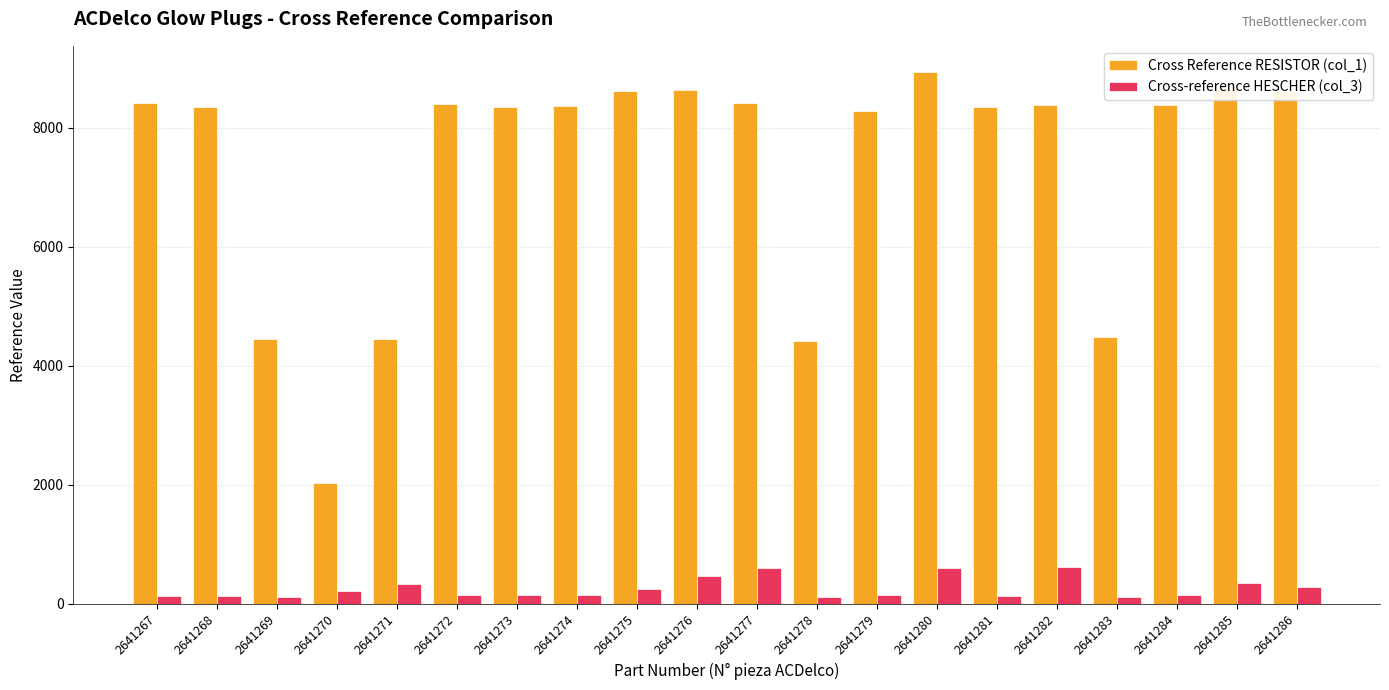

What is the value of the Cross-reference HESCHER (col_3) bar at the 2nd from the left?

130